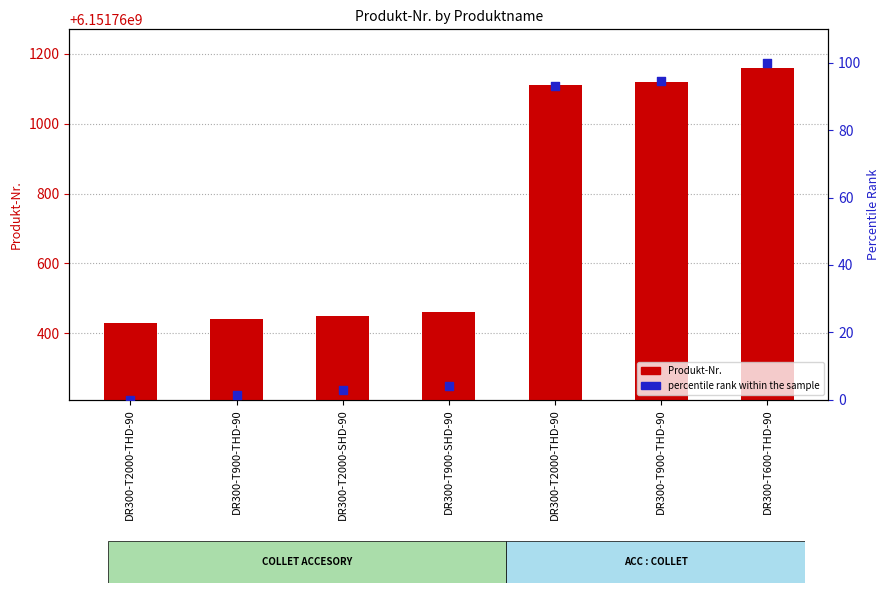

Which series contains the lowest Y value?

percentile rank within the sample